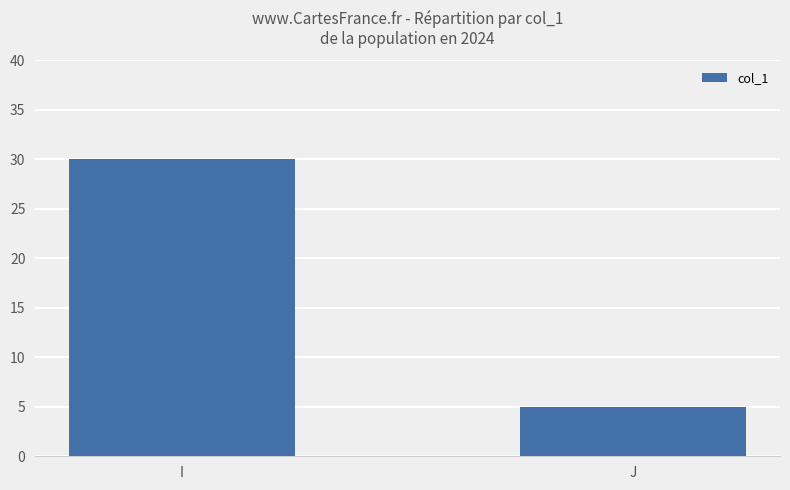

Is it true that the value at I is 7?

False